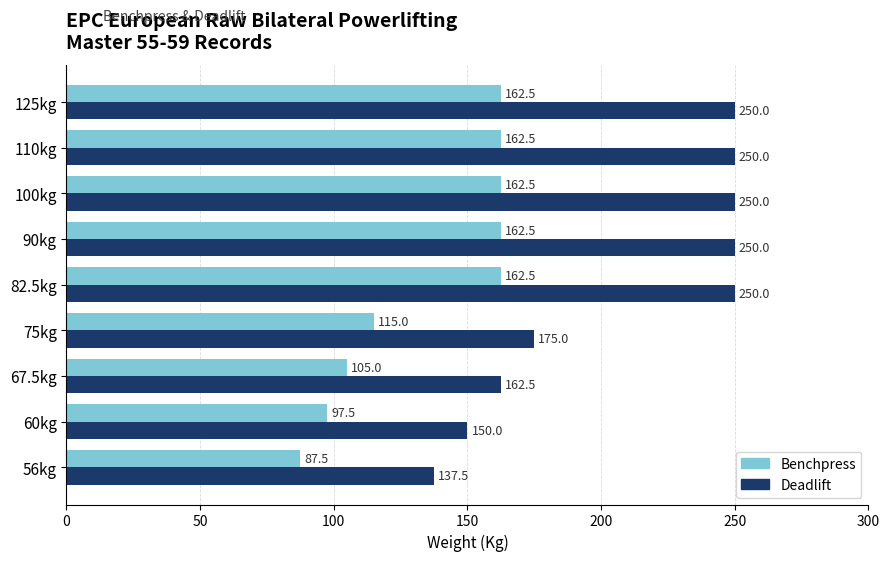

What is the difference between the maximum and minimum values in the Benchpress series?

75.0